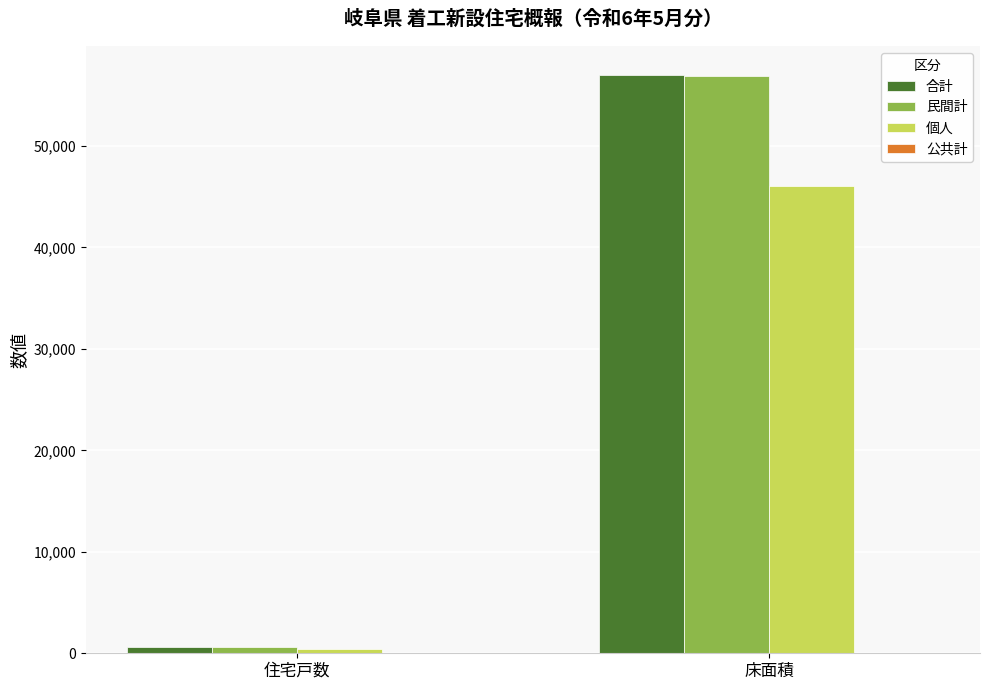

What is the greatest value displayed?

56990